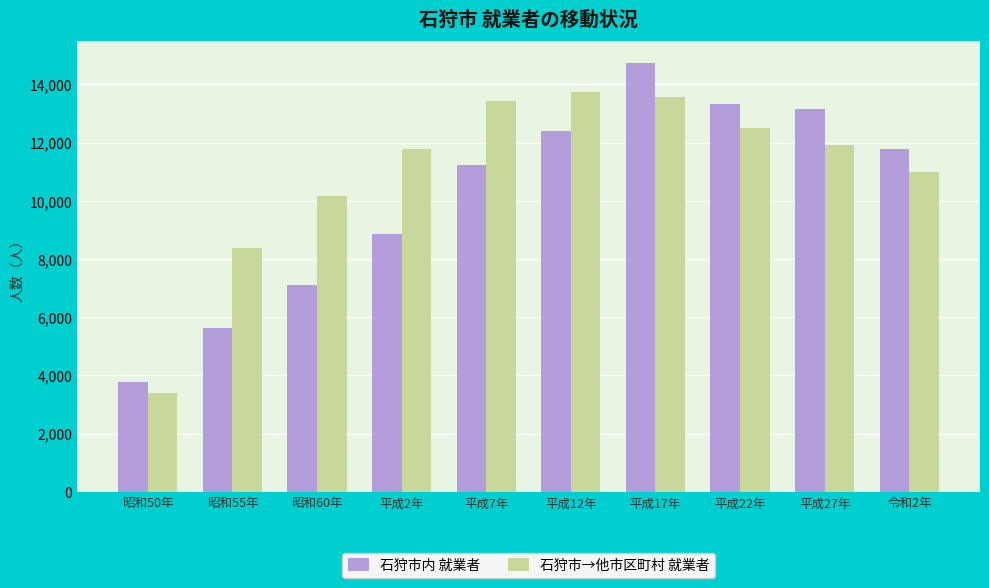

How many distinct data groups are displayed?

2